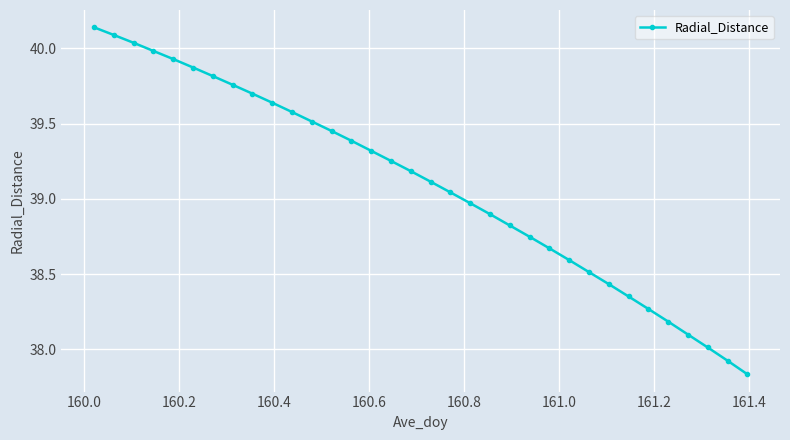

True or false: there are more than 2 points higher than both neighbors.

False